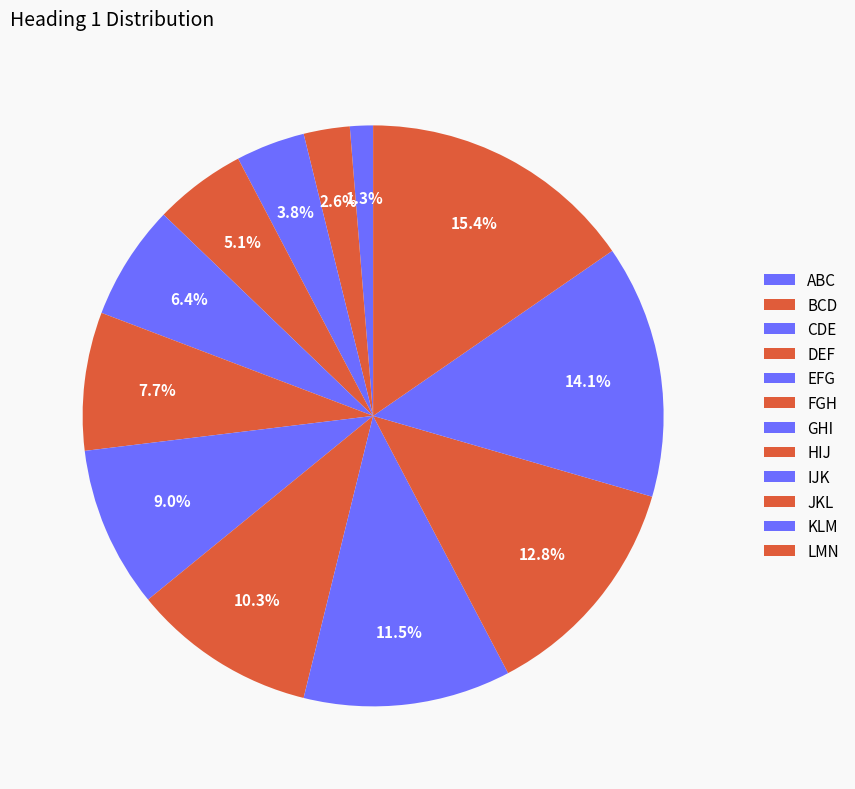

To the nearest percent, what is the difference between the KLM and LMN slice percentages?

1%